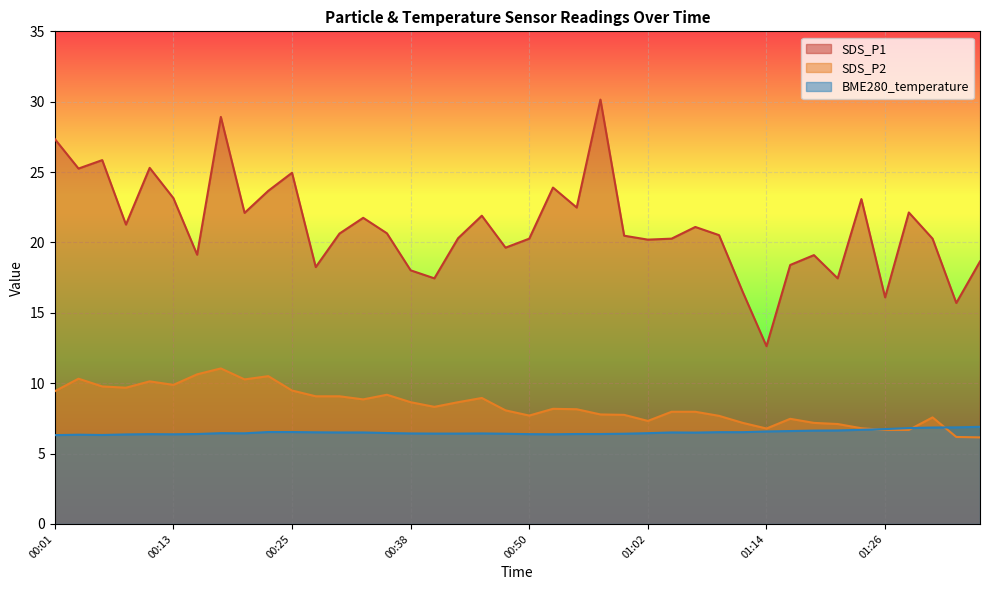

What is the total value across all series at 00:47?

34.1